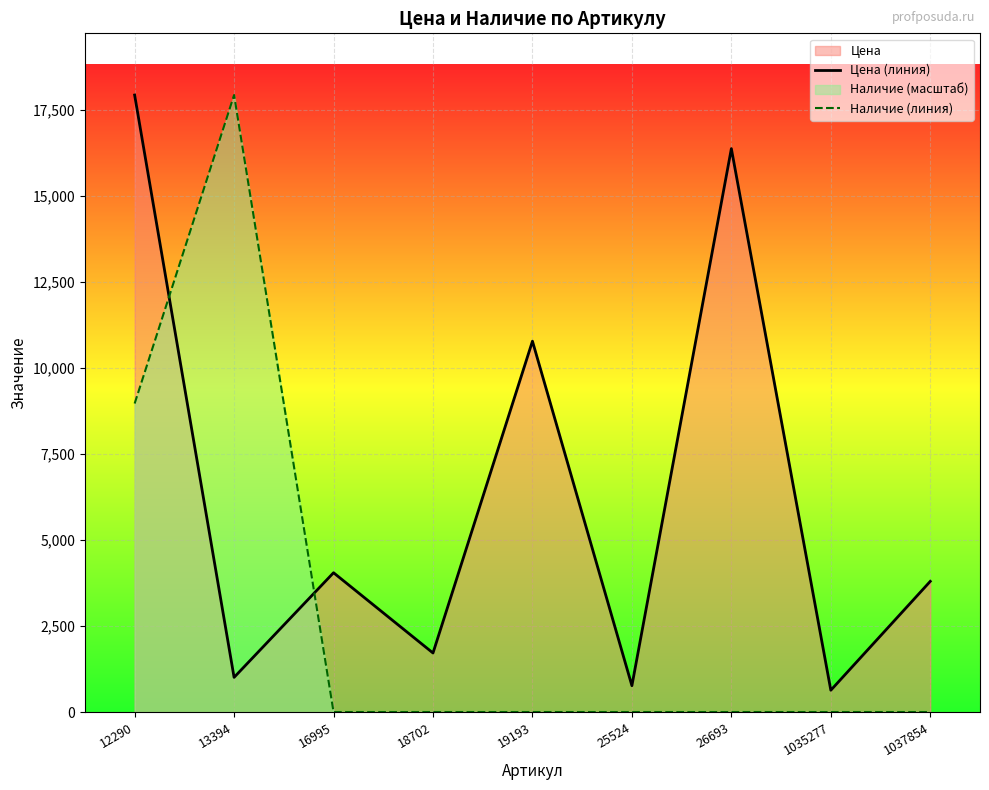

How many values in the Наличие (линия) series exceed 0?

2